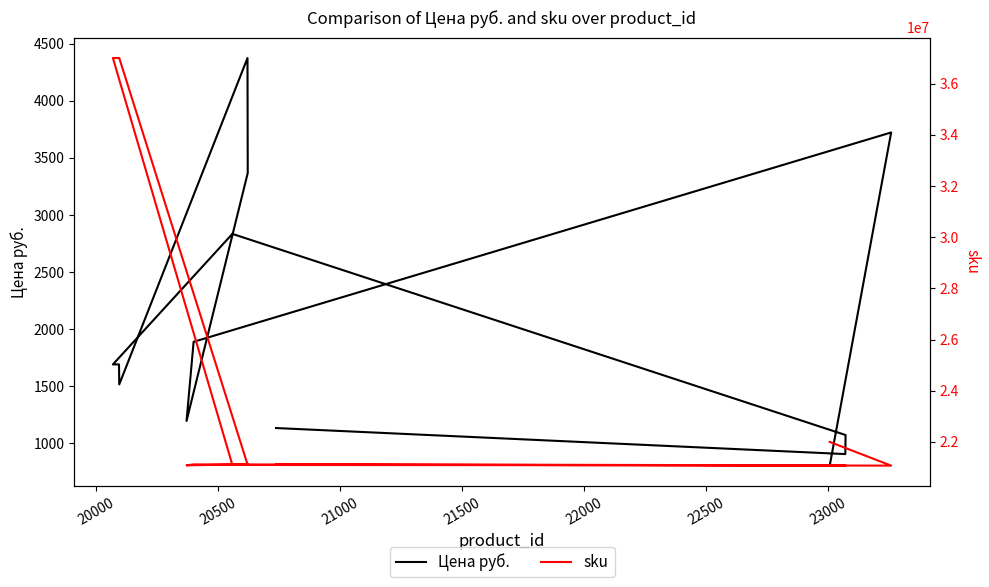

Count the number of categories in the chart.

13